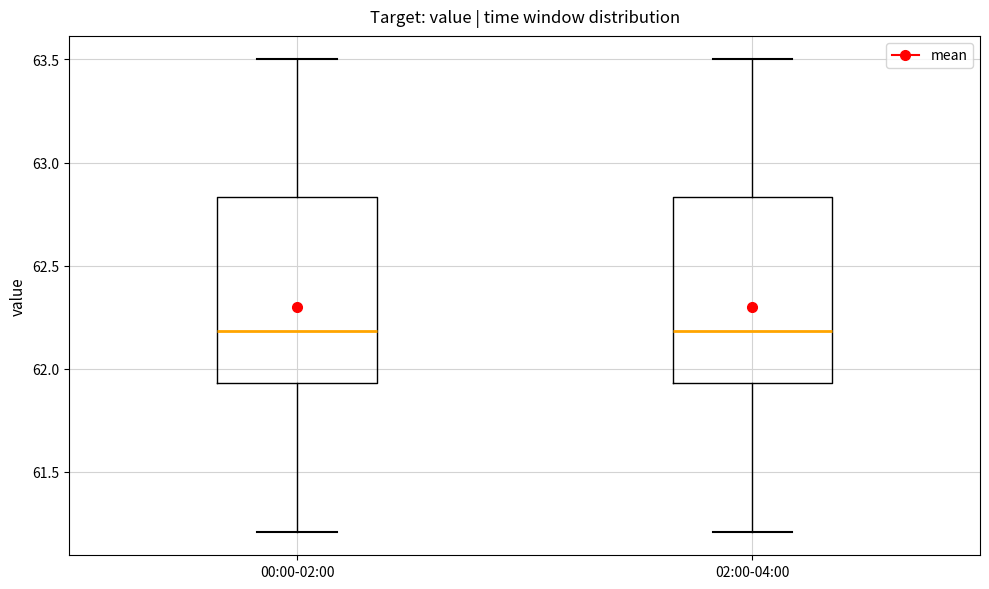

Reading left to right, read every box against the y-axis: the position of its median line, the range the box covers, and the ends of its whiskers. The values are not printed on the chart, so give them approximately, as read against the axis.

00:00-02:00: median 62.20, box 61.95 to 62.85, whiskers 61.20 to 63.50
02:00-04:00: median 62.20, box 61.95 to 62.85, whiskers 61.20 to 63.50